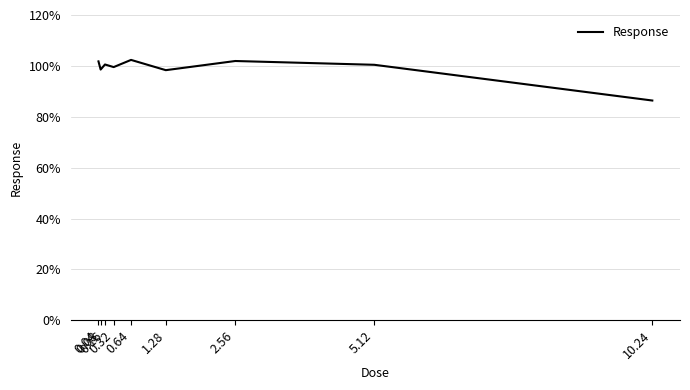

What is the difference between the maximum and minimum values?

16.0